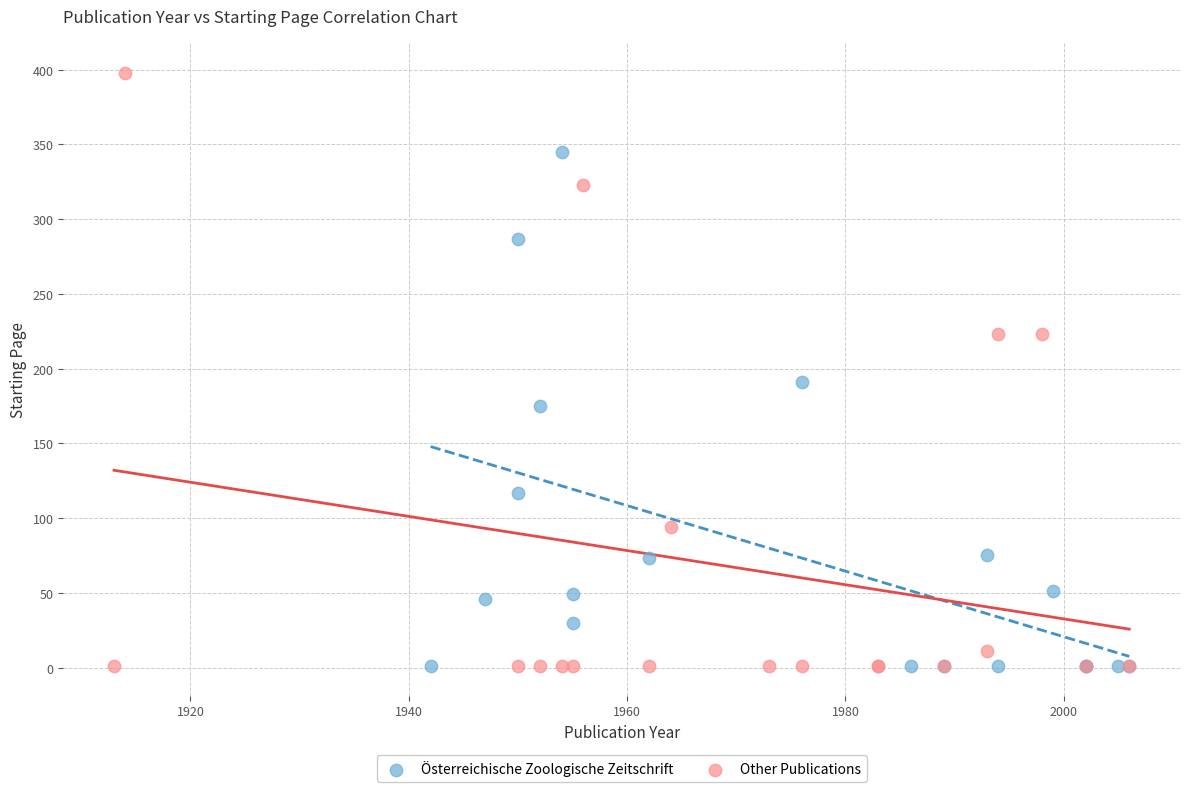

Which series has the widest spread of Y values?

Other Publications